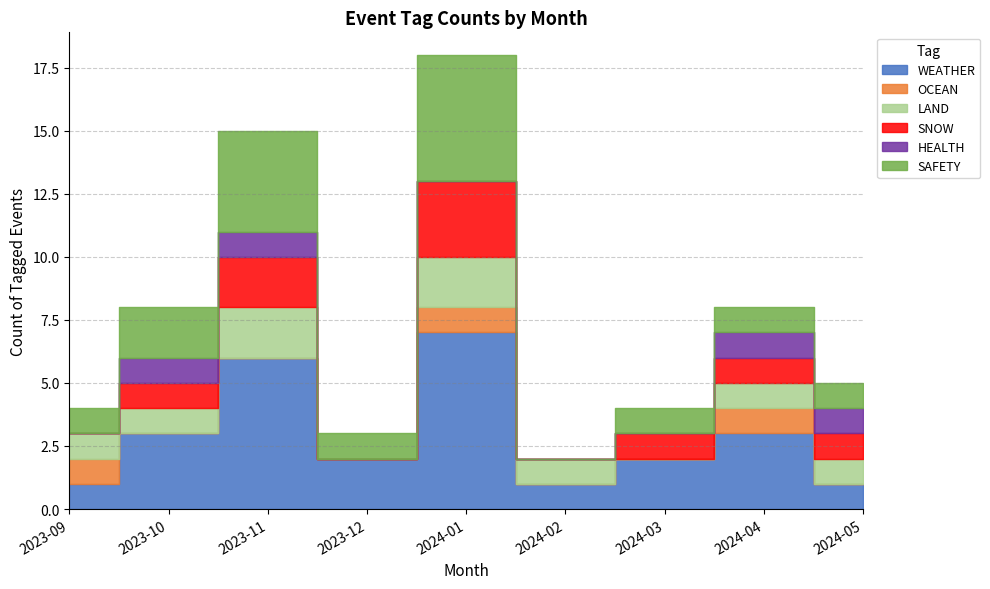

The value of HEALTH at 2024-03 is 0. True or false?

True